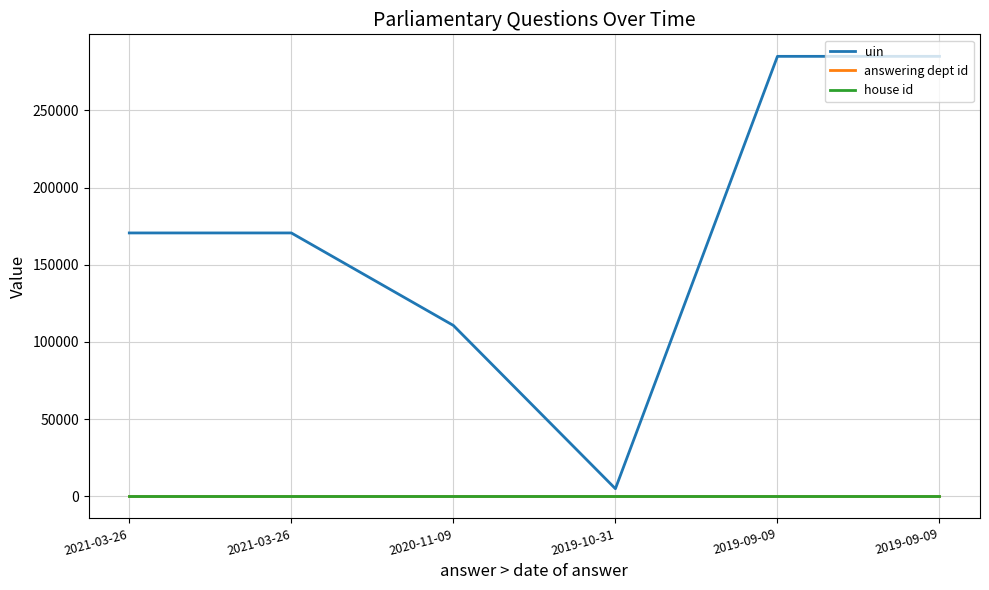

What is the label of the 6th point from the right?

2021-03-26